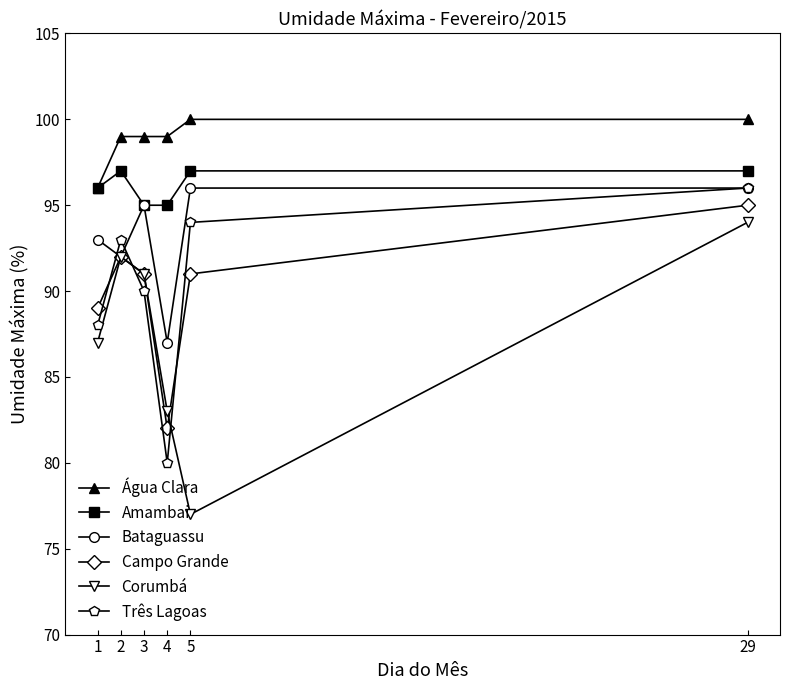

True or false: Amambai has more than 0 interior local peaks.

True